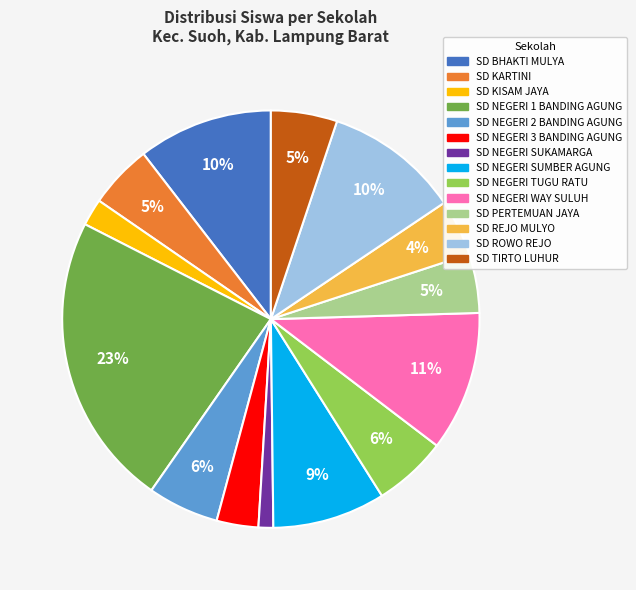

Which has a higher value, SD ROWO REJO or SD NEGERI SUMBER AGUNG?

SD ROWO REJO